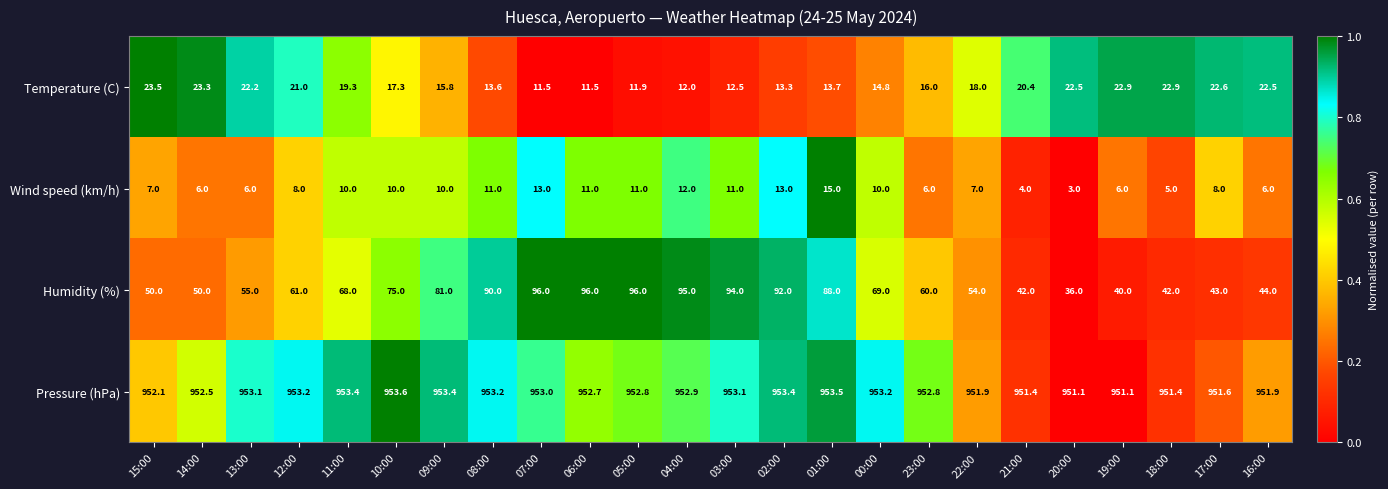

List the series in order of their peak value, lowest first.

Wind speed (km/h), Temperature (C), Humidity (%), Pressure (hPa)